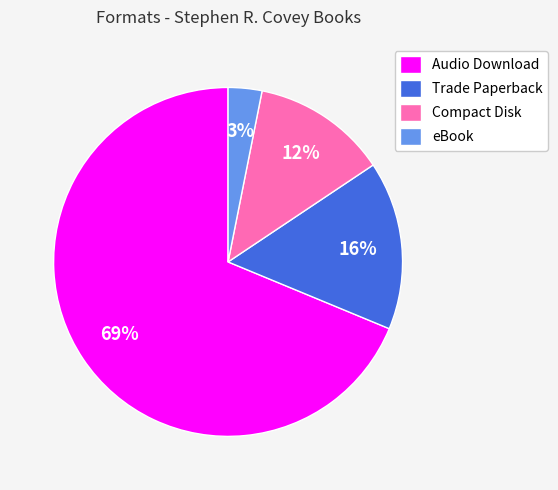

To the nearest percent, what percentage of the pie is Audio Download?

69%